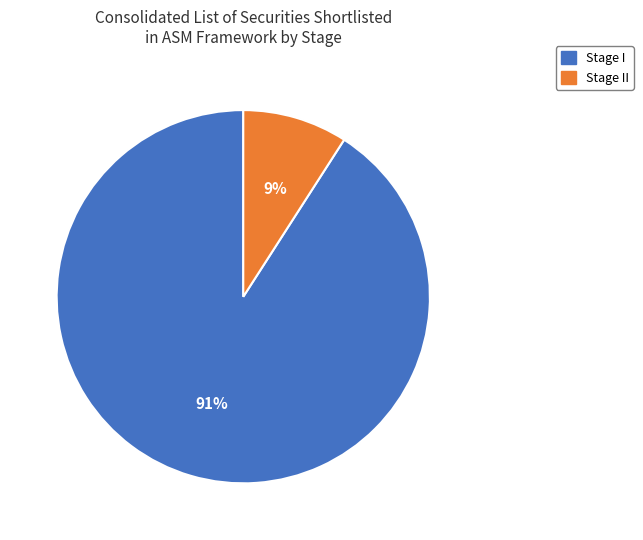

How many segments does this pie chart have?

2